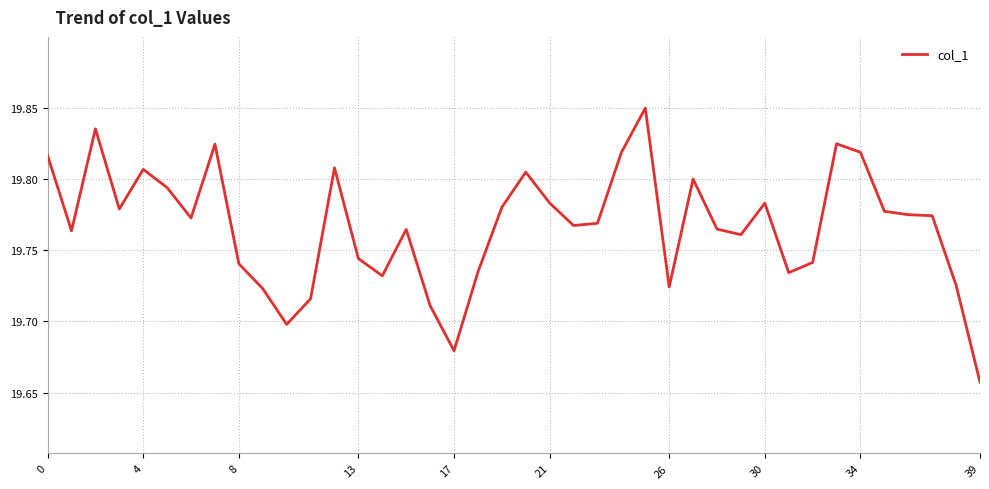

What is the value of the 29th point from the left?

19.8